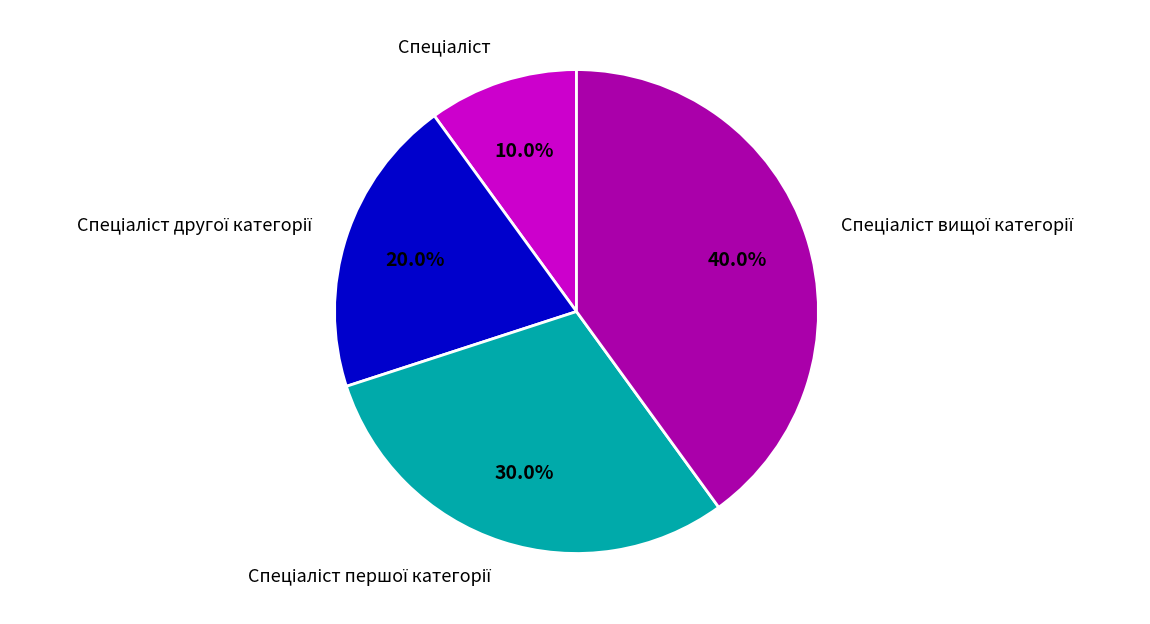

Is there a majority slice in this chart?

No